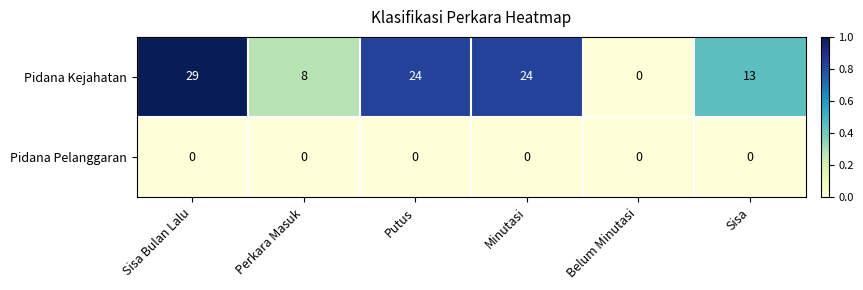

Reading right to left, extract all data points from this chart.

Pidana Kejahatan: Sisa=13	Belum Minutasi=0	Minutasi=24	Putus=24	Perkara Masuk=8	Sisa Bulan Lalu=29
Pidana Pelanggaran: Sisa=0	Belum Minutasi=0	Minutasi=0	Putus=0	Perkara Masuk=0	Sisa Bulan Lalu=0